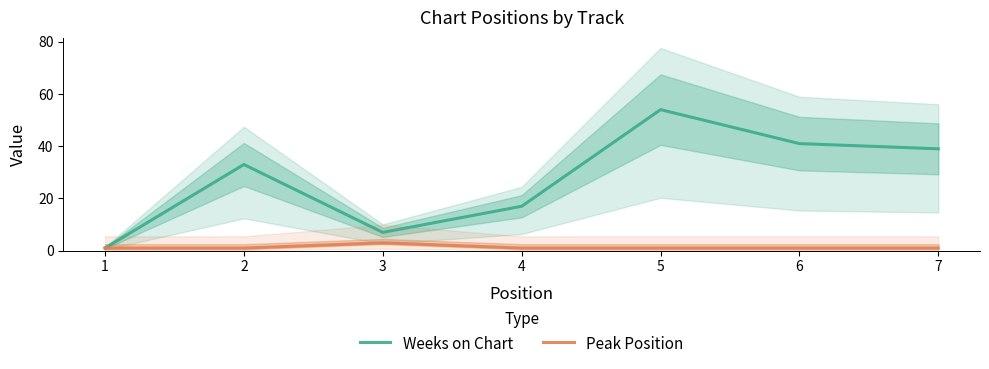

True or false: Peak Position has a value of 3 at 3.

True